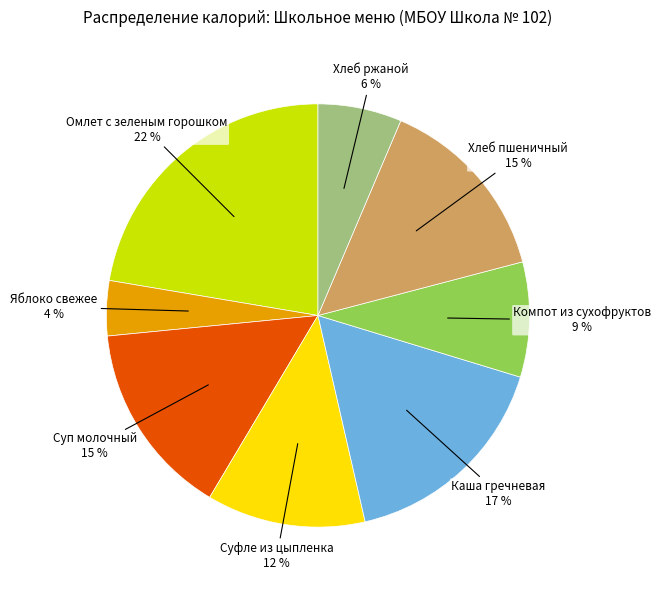

Does any single category account for the majority?

No